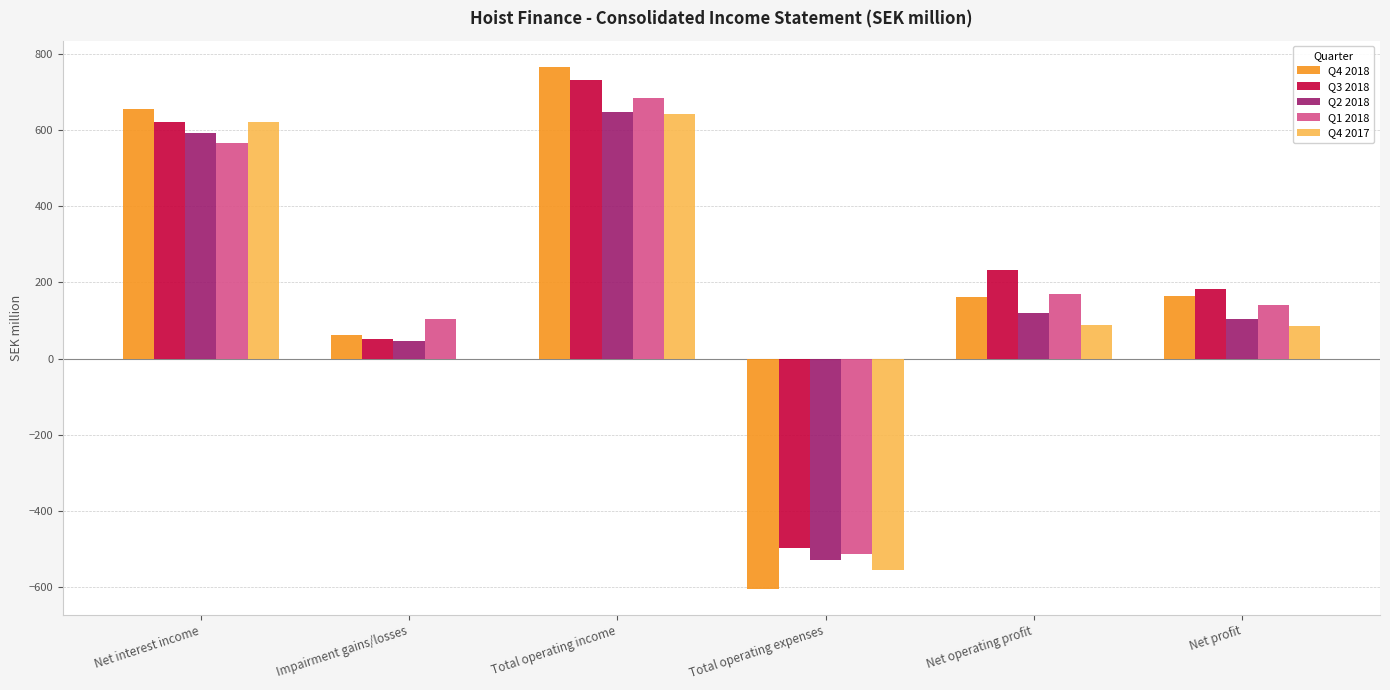

Is it true that Q4 2018 equals 257.8 at Net operating profit?

False